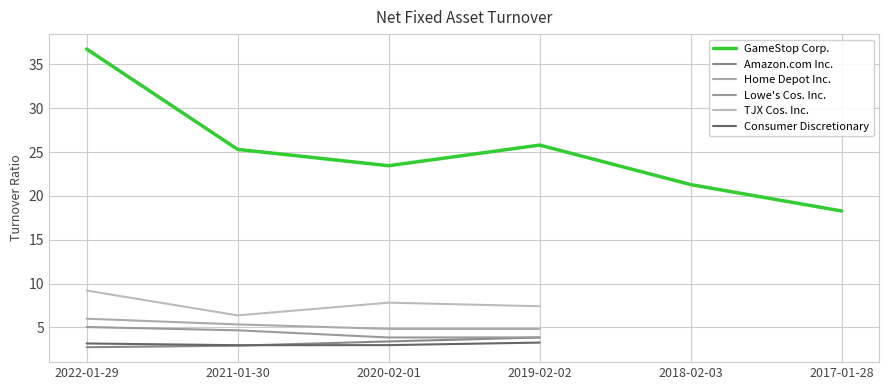

Does the chart display data point markers on the line(s)?

No